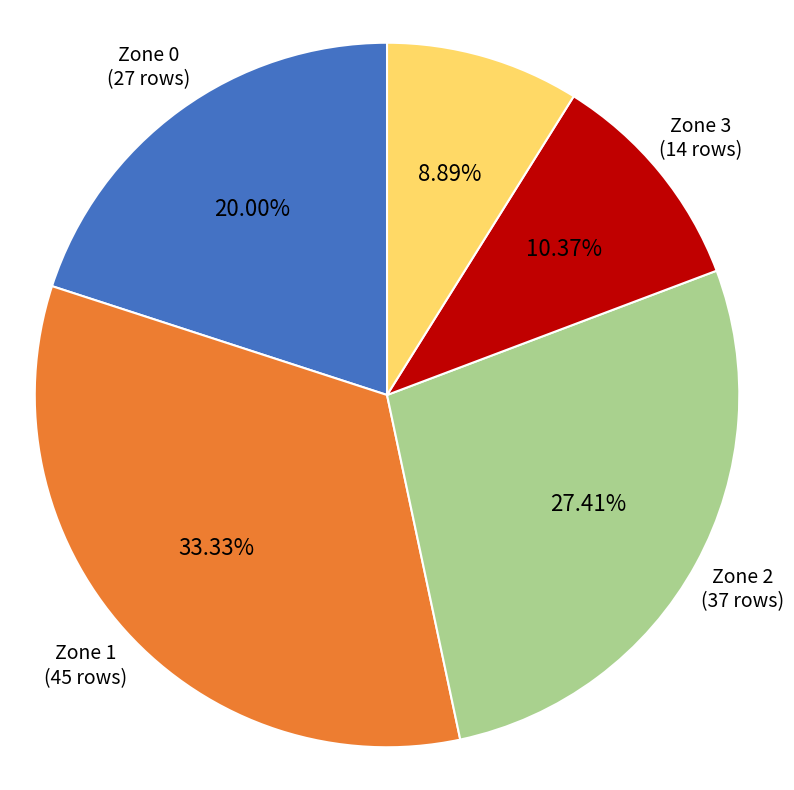

The Zone 4 slice represents 9% of the pie. True or false?

True